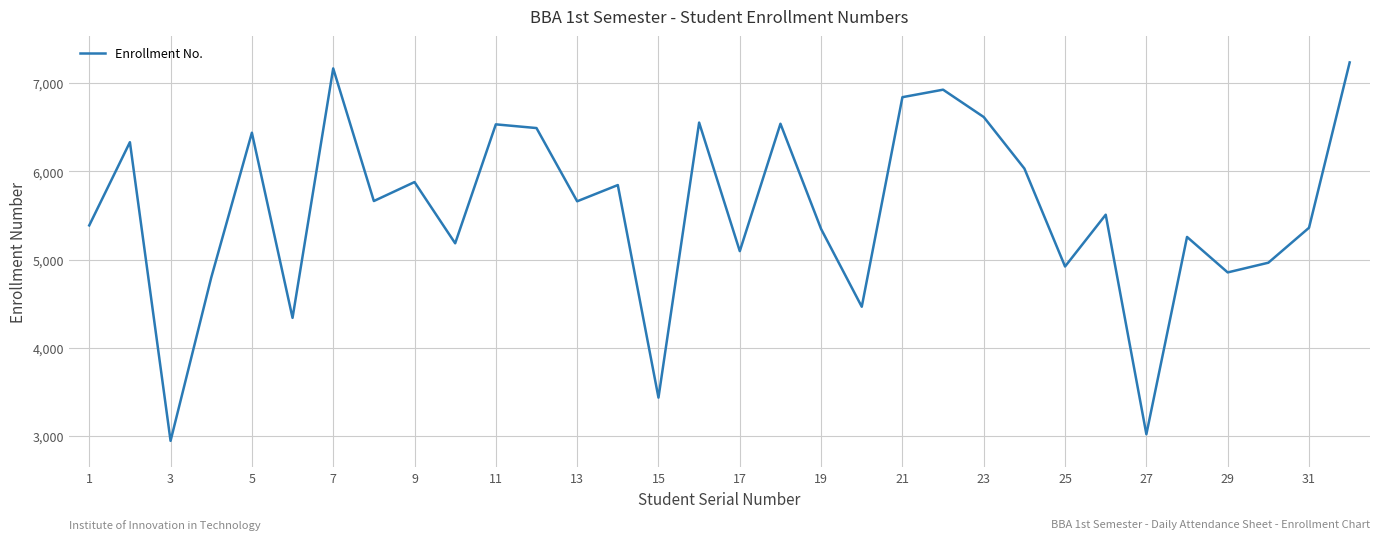

What is the smallest value displayed?

2945